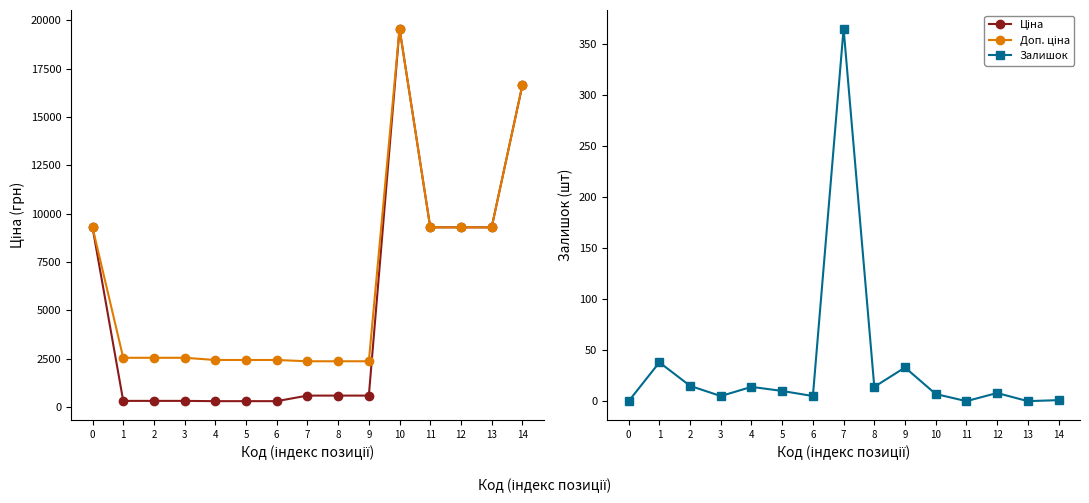

Between 1 and 7, which is larger?

7